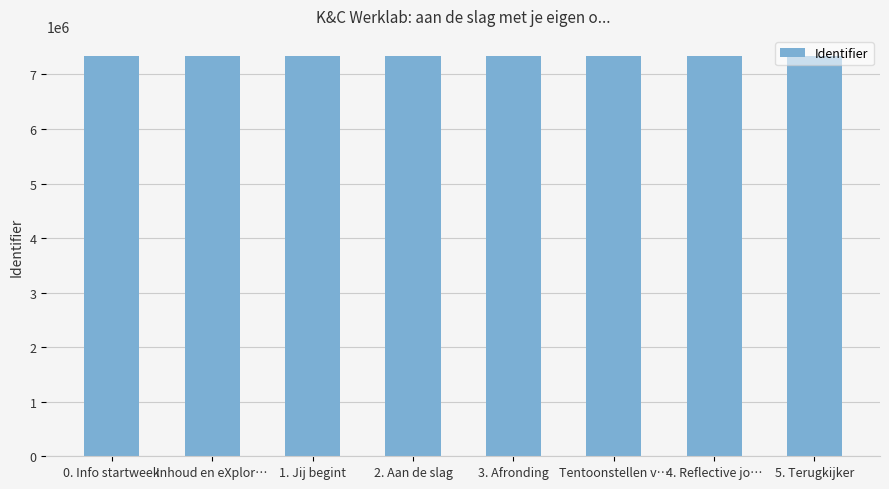

Approximately how many times larger is the value at 5. Terugkijker compared to 3. Afronding?

1.0